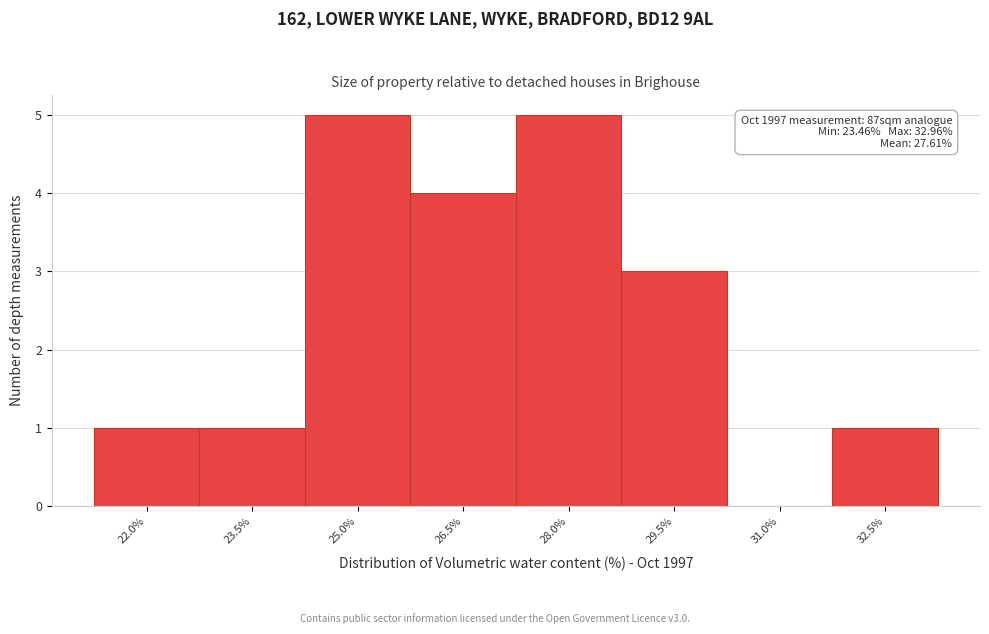

Reading left to right, extract all data points from this chart.

22.0%=1	23.5%=1	25.0%=5	26.5%=4	28.0%=5	29.5%=3	31.0%=0	32.5%=1